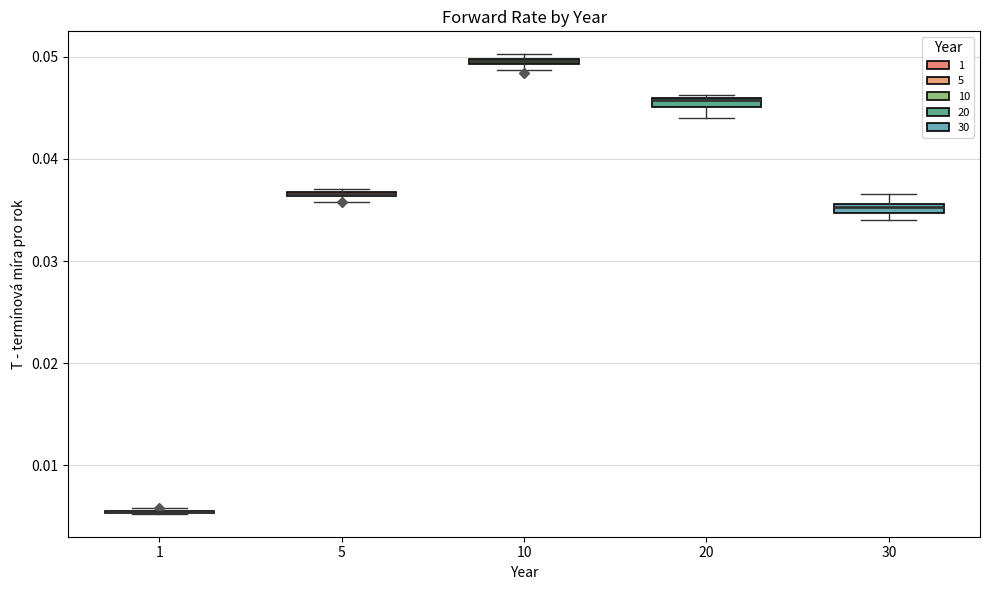

Where is the lower edge of the box at x = 10 on the y-axis? The values are not printed on the chart, so give them approximately, as read against the axis.

0.049